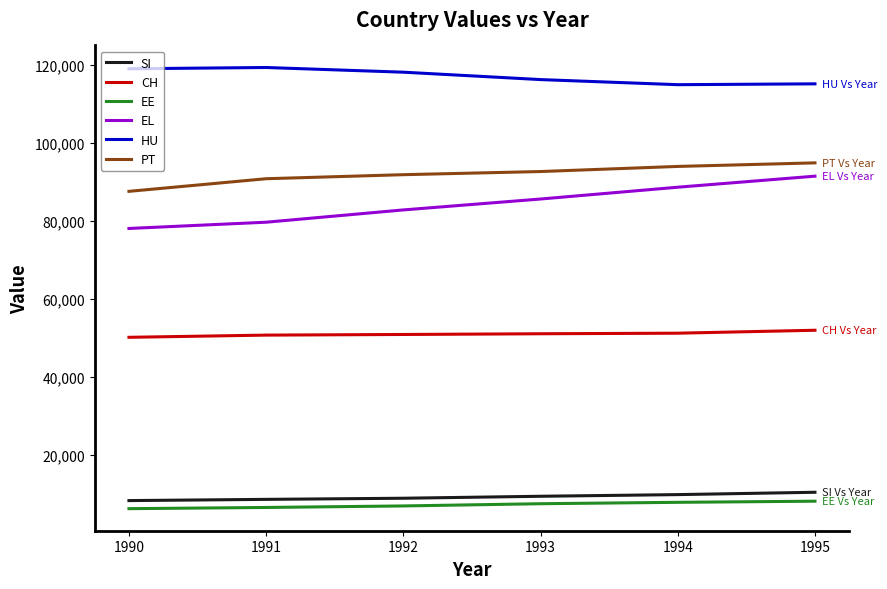

What is the maximum value shown in the chart?

119433